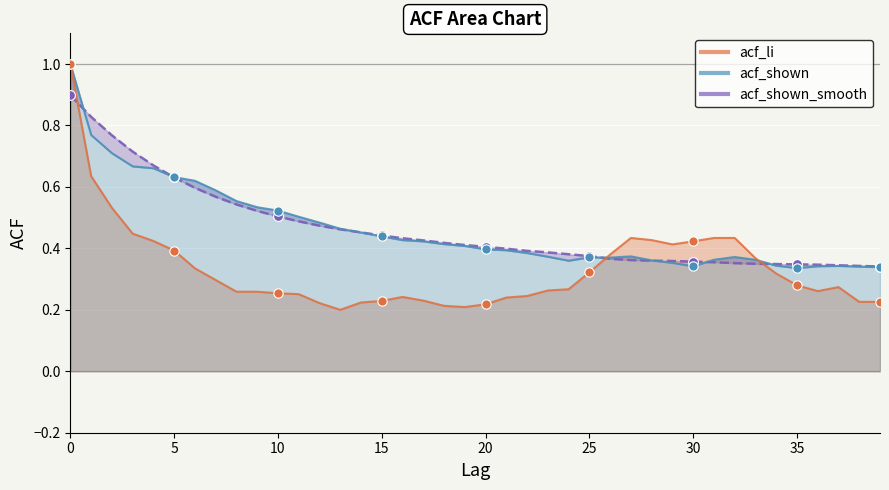

Which series reaches the maximum Y coordinate?

acf_li